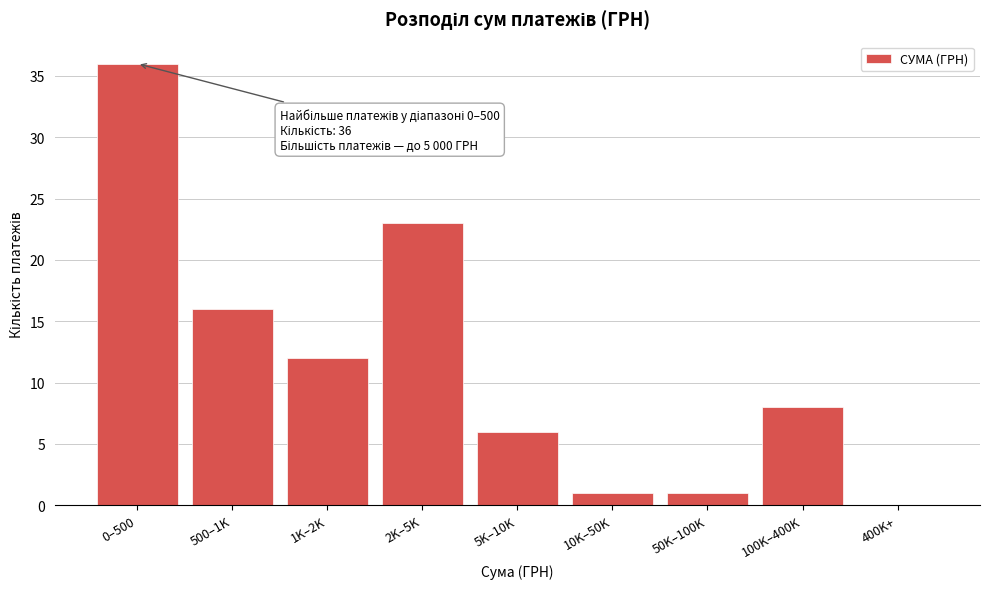

Reading right to left, transcribe all the data shown in this chart.

400K+=0	100K–400K=8	50K–100K=1	10K–50K=1	5K–10K=6	2K–5K=23	1K–2K=12	500–1K=16	0–500=36